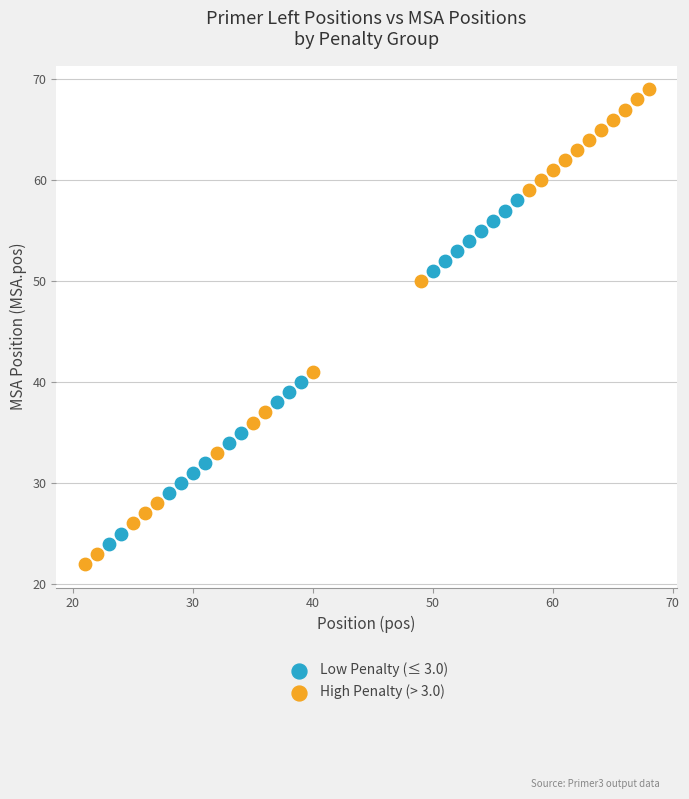

Which series contains the highest Y value?

High Penalty (> 3.0)